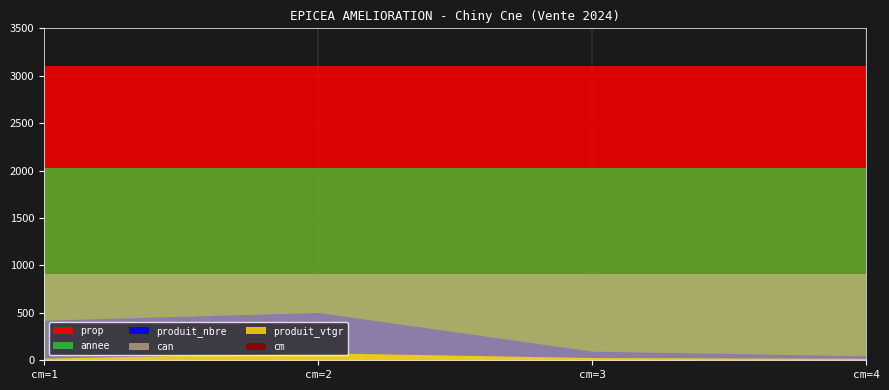

Which series changed the most between cm=2 and cm=4?

produit_nbre